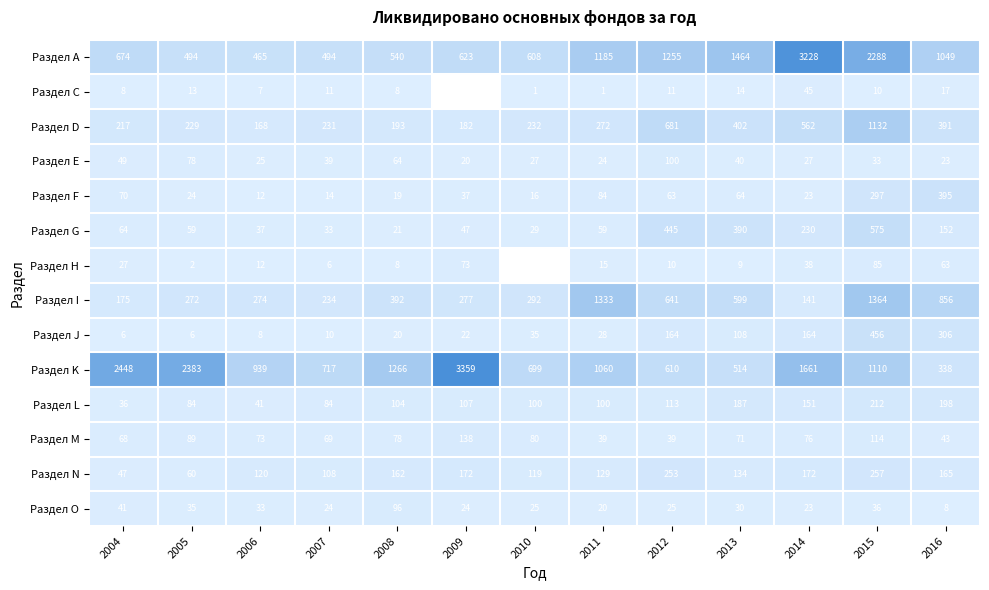

Read the Раздел J value at 2014, to the nearest 50.

150